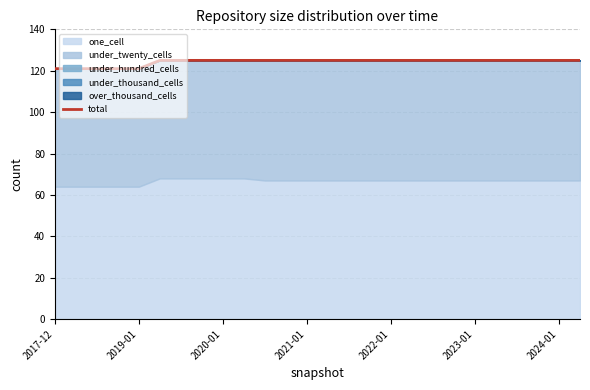

What is the value of the 26th point from the left?

125